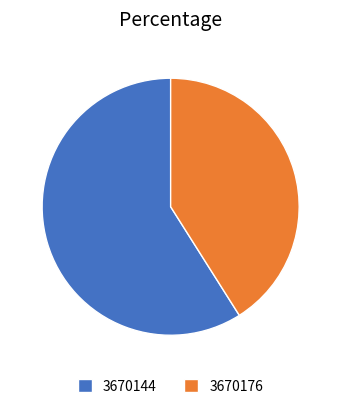

True or false: 3670144 accounts for 68% of the total.

False